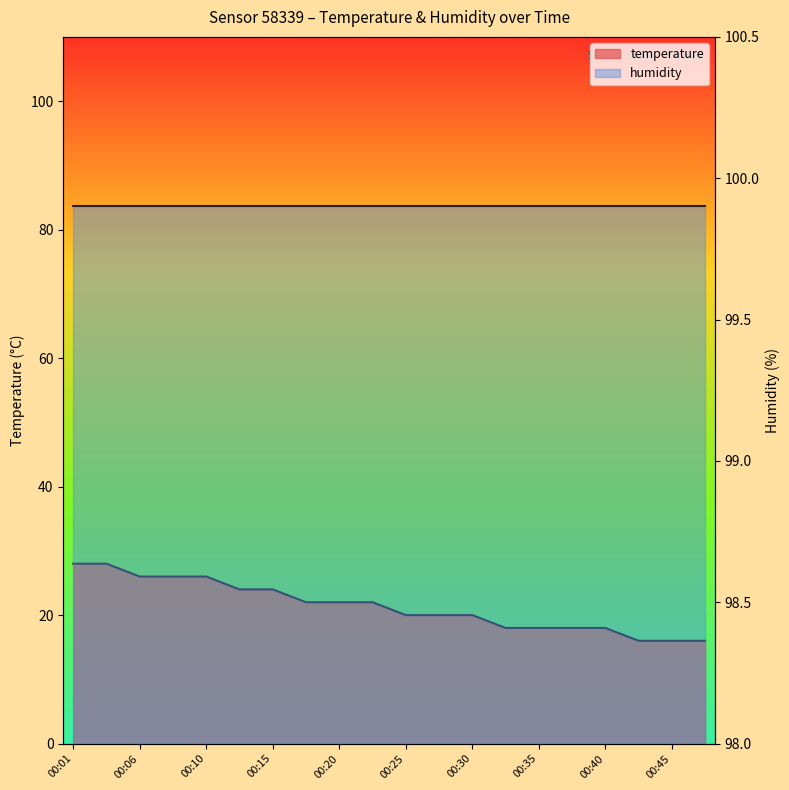

Reading right to left, extract all data points from this chart.

16.0	16.0	16.0	18.0	18.0	18.0	18.0	20.0	20.0	20.0	22.0	22.0	22.0	24.0	24.0	26.0	26.0	26.0	28.0	28.0